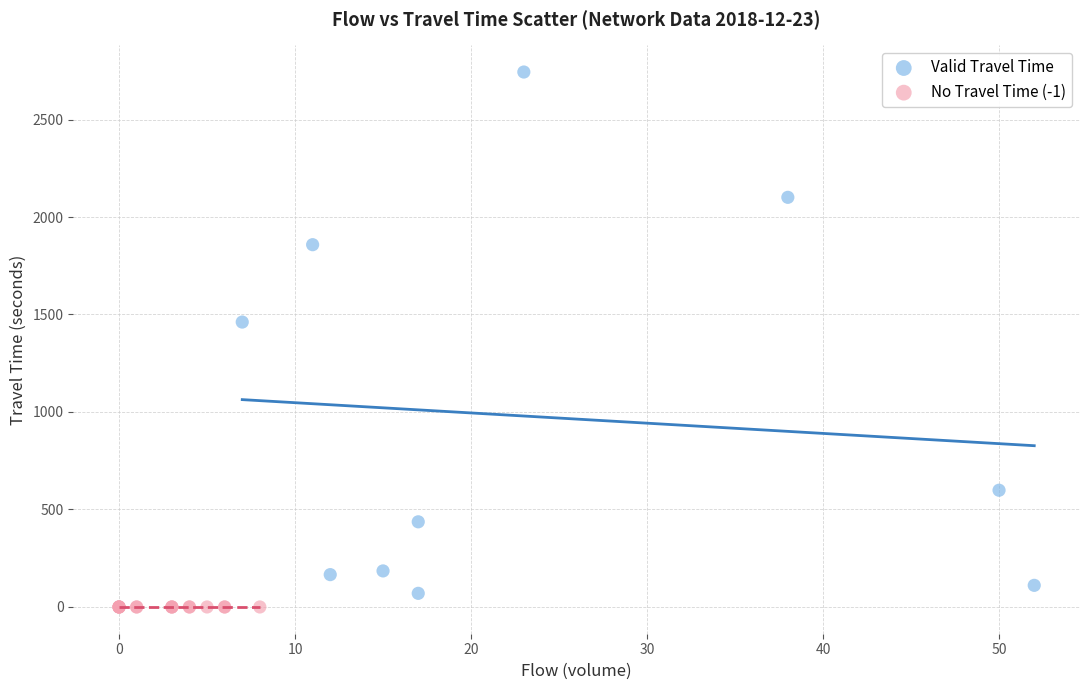

What are all the series names shown in the legend?

Valid Travel Time, No Travel Time (-1)